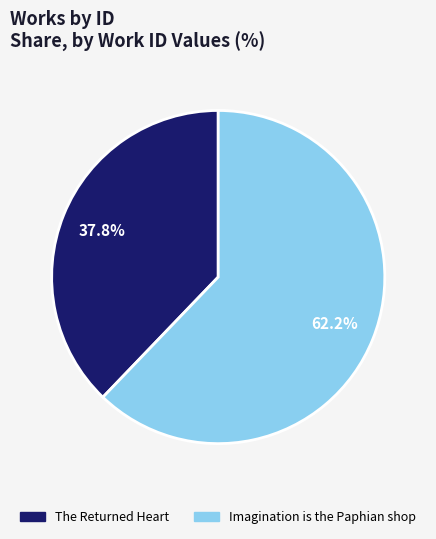

To the nearest percent, what is the difference between the largest and smallest slice percentages?

24%